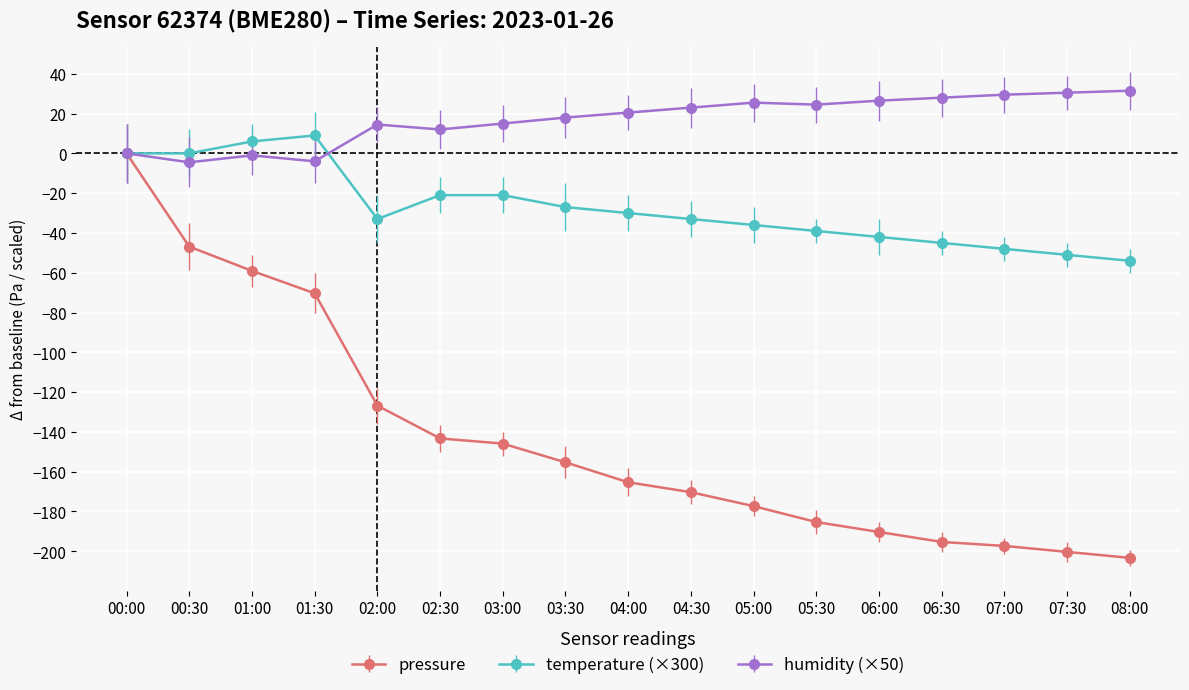

What is the difference between the highest and lowest values at 02:00?

141.3